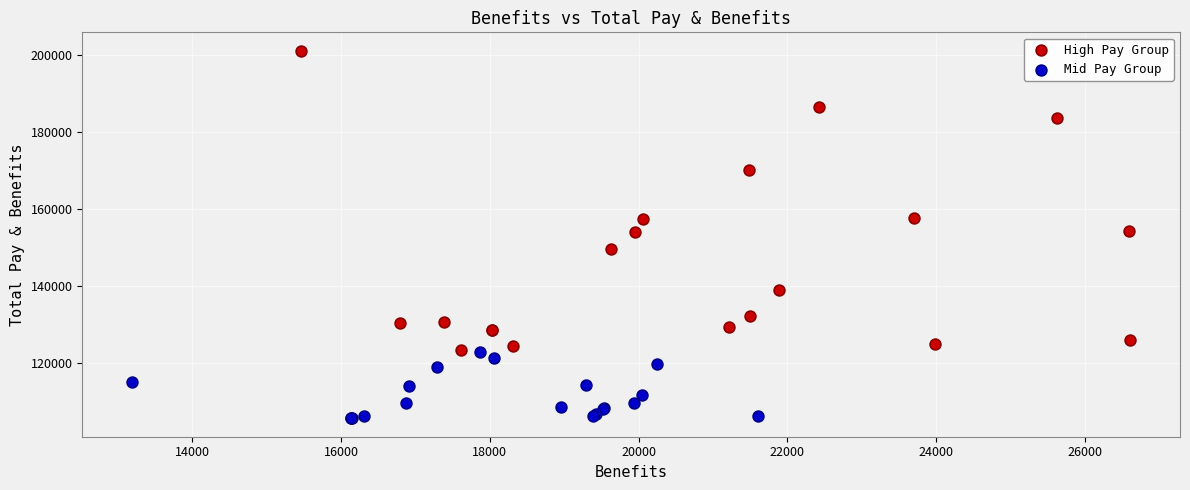

What are all the series names shown in the legend?

High Pay Group, Mid Pay Group